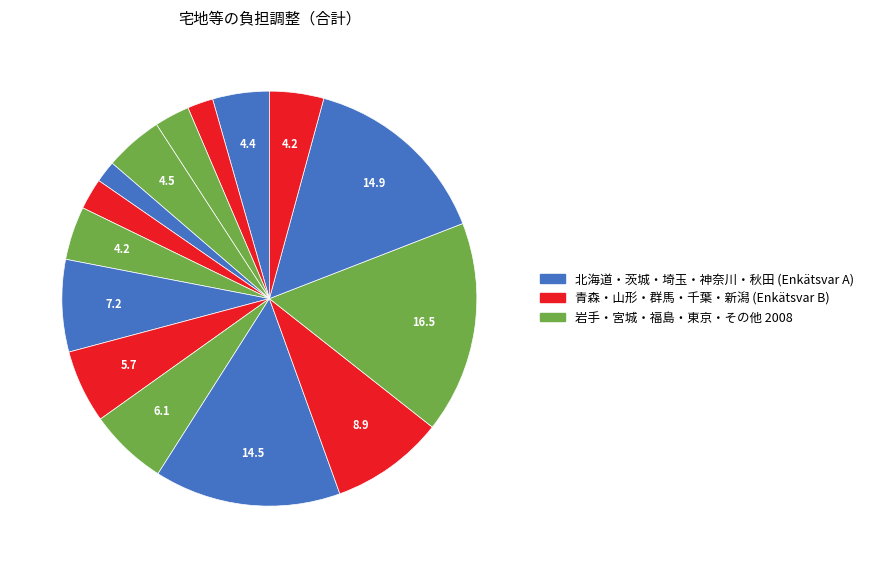

To the nearest percent, what is the difference between the largest and smallest slice percentages?

15%